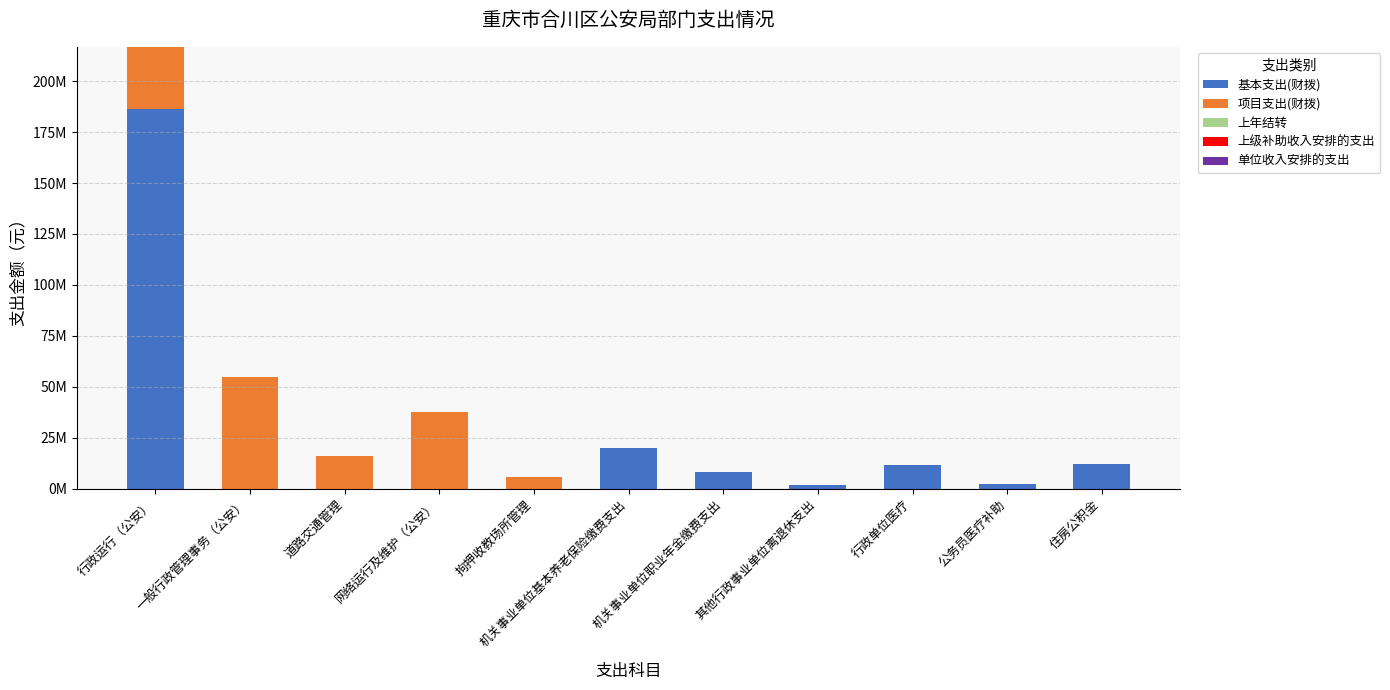

Which series has the largest total across all categories?

基本支出(财拨)